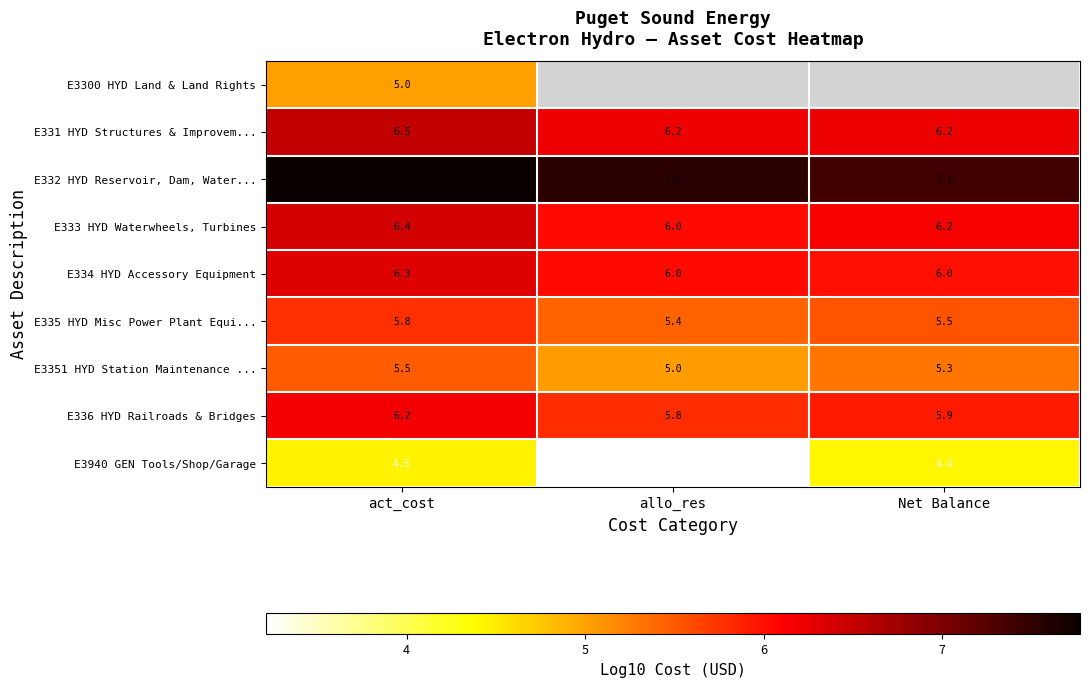

At which label is E335 HYD Misc Power Plant Equi... closest to 5?

allo_res